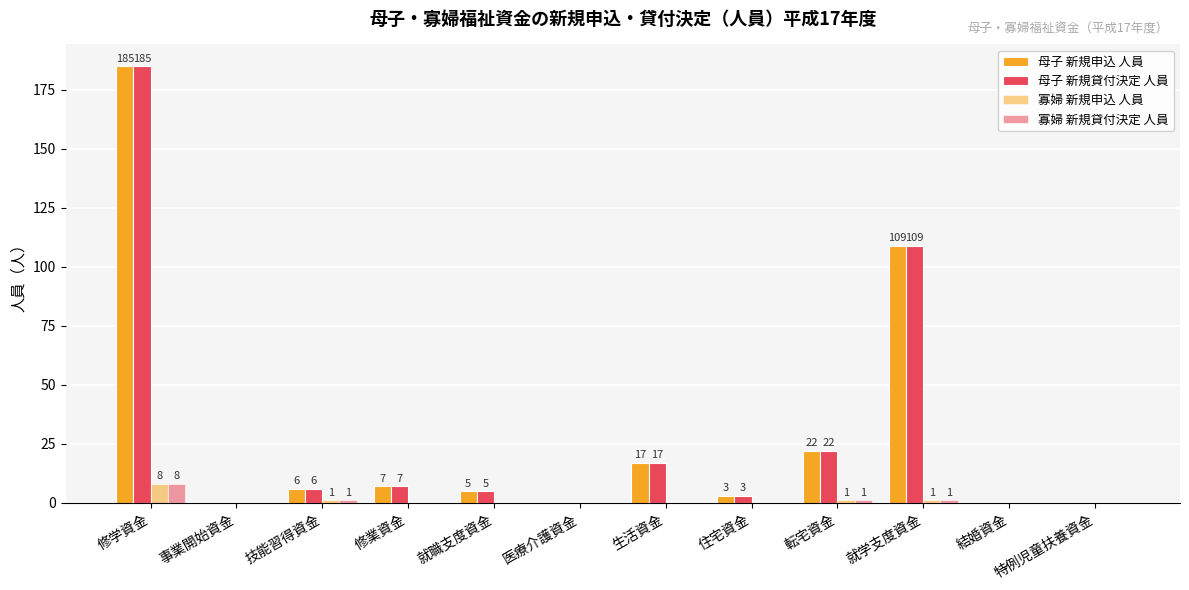

Count the number of data series in this chart.

4